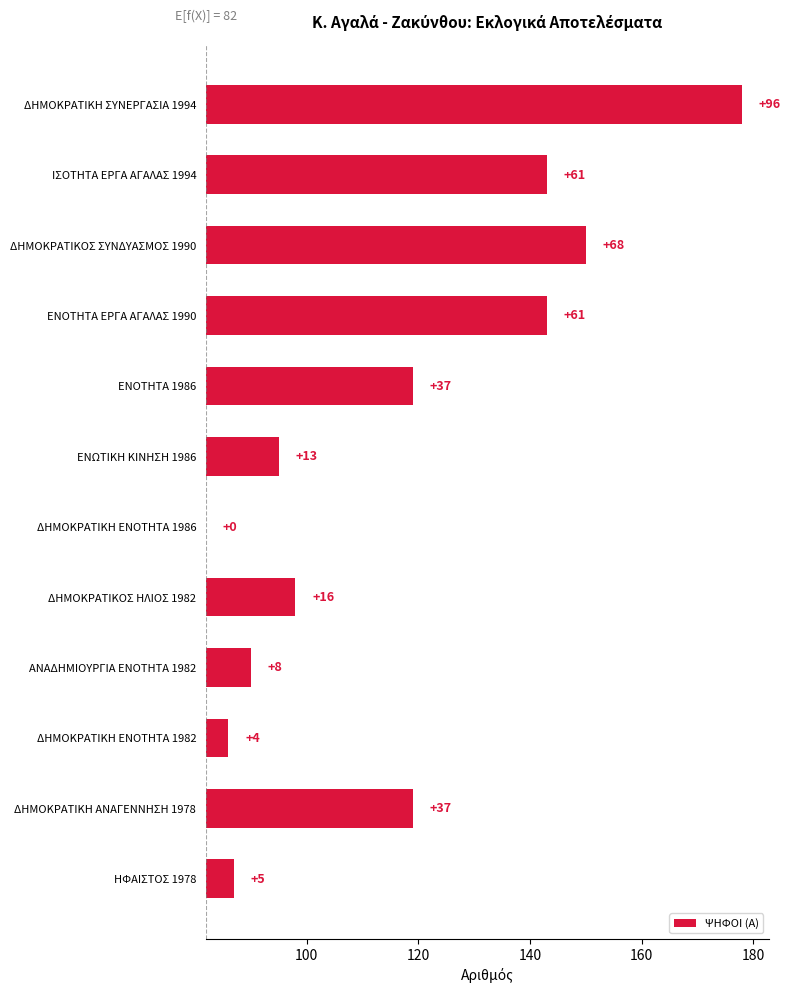

Is it true that the value at ΑΝΑΔΗΜΙΟΥΡΓΙΑ ΕΝΟΤΗΤΑ 1982 is 11?

False